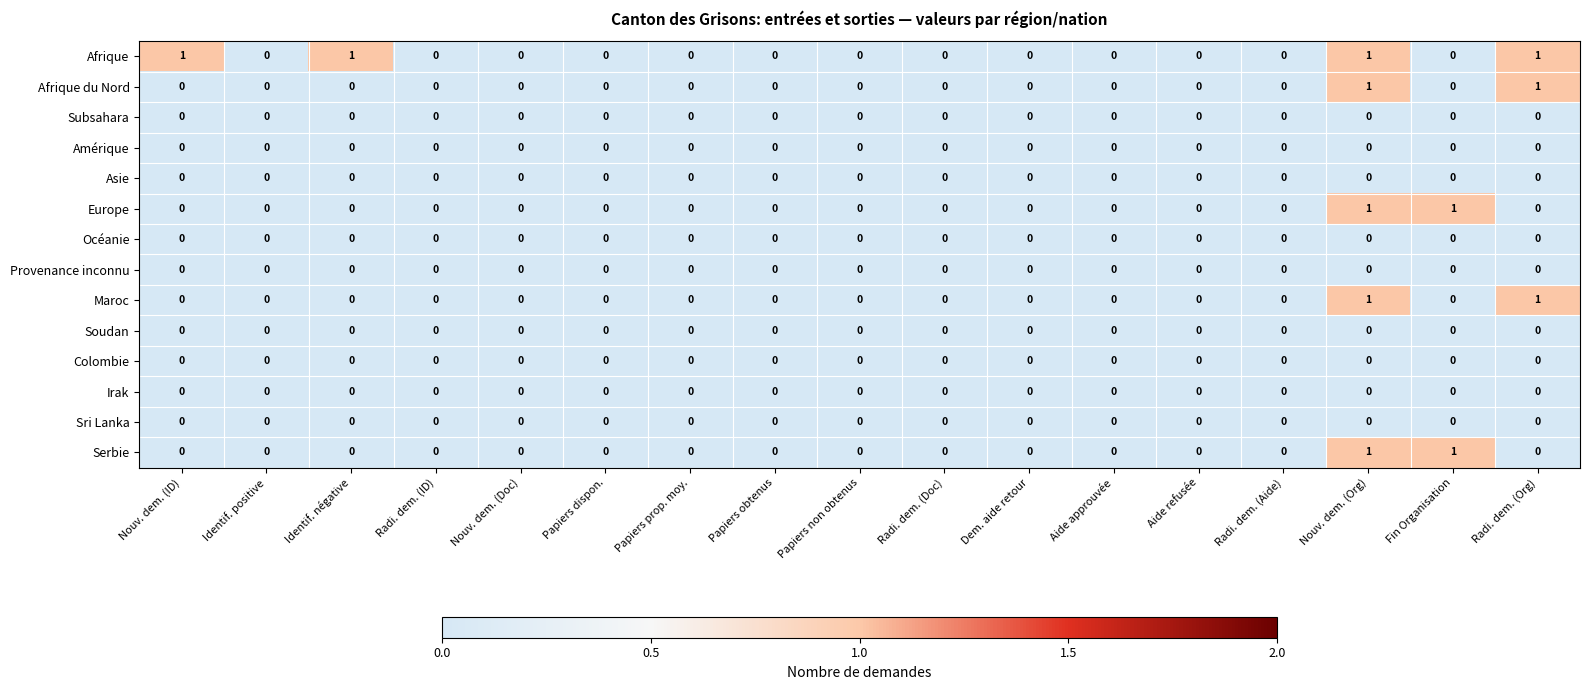

At which category is the sum across all series the highest?

Nouv. dem. (Org)